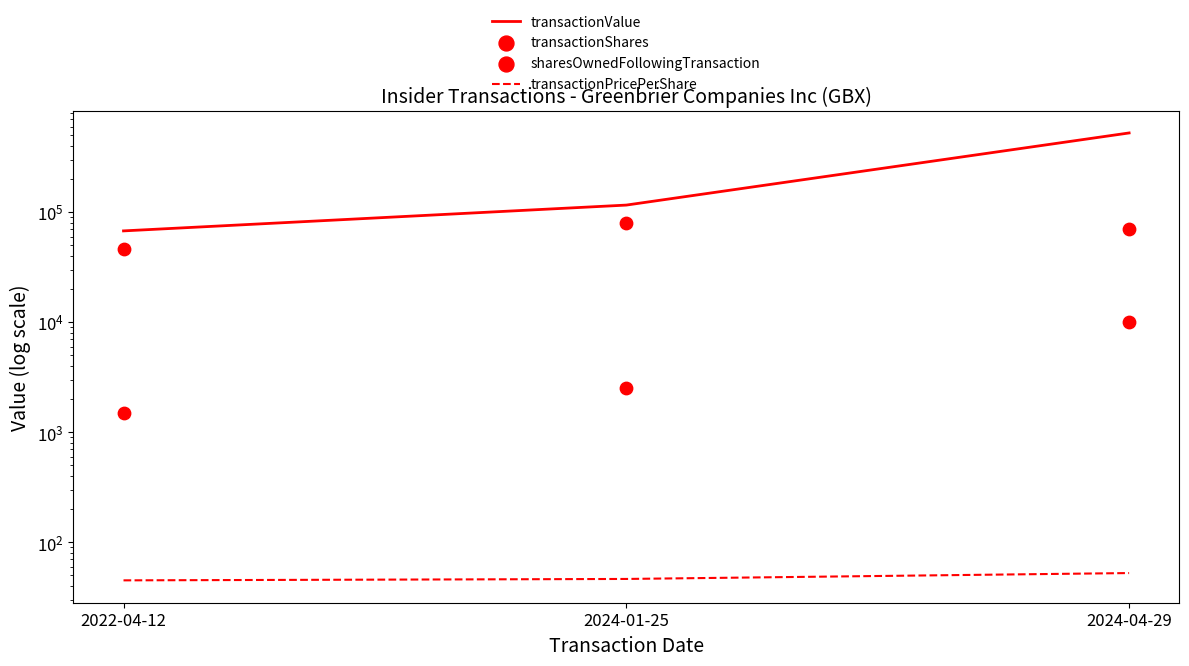

At which category is the sum across all series the highest?

2024-04-29